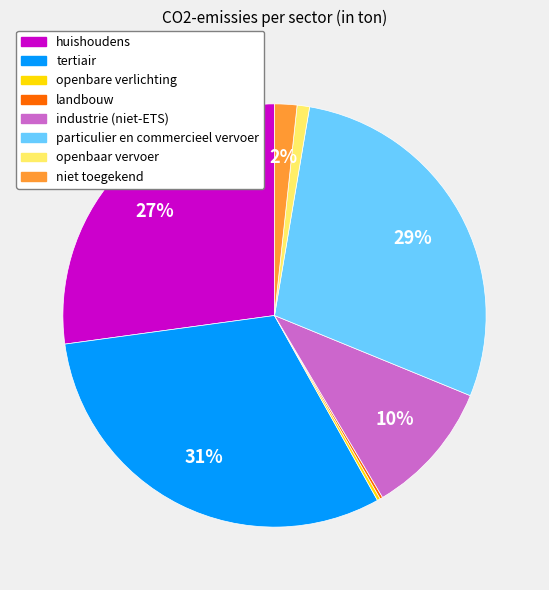

Is it true that particulier en commercieel vervoer is 29% of the pie?

True